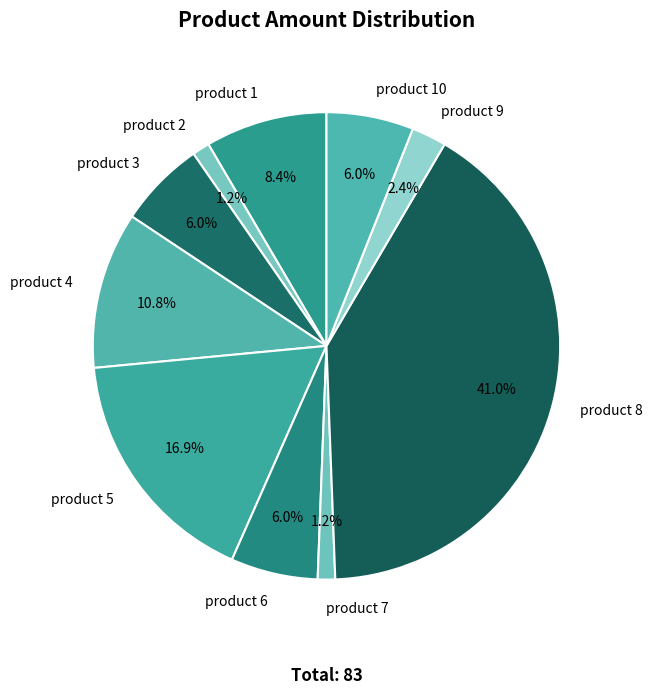

True or false: product 5 accounts for 11% of the total.

False